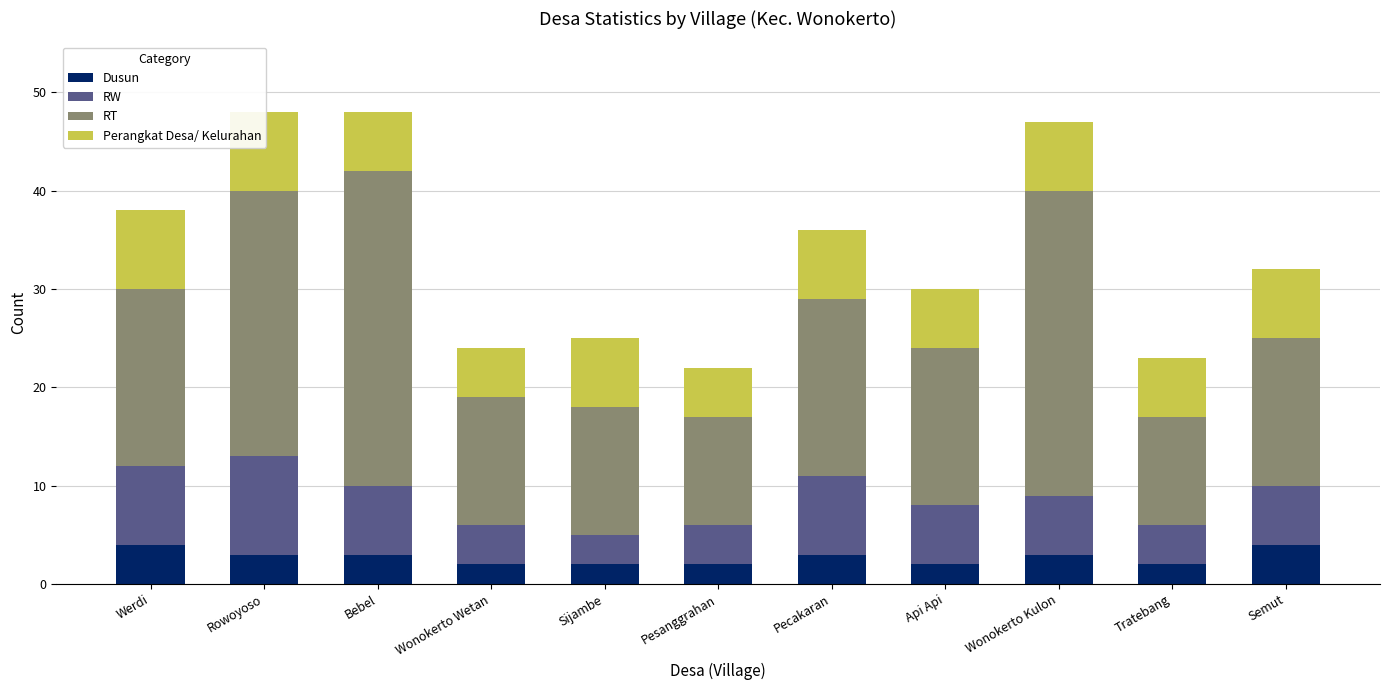

What is the sum of all Dusun values?

30